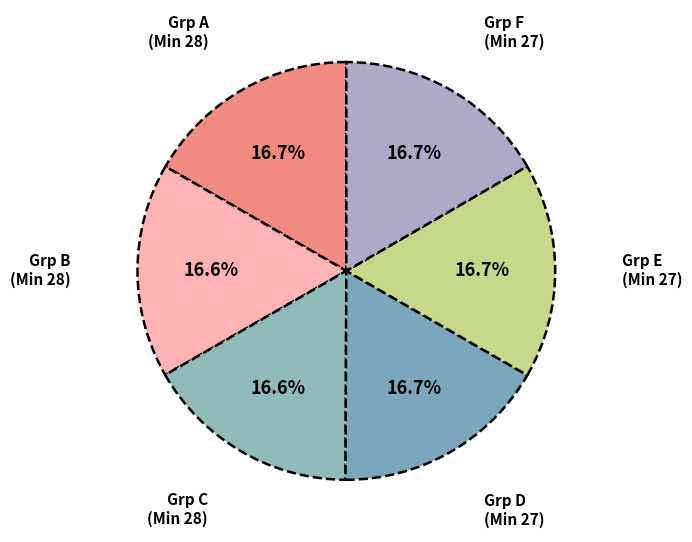

Is there any slice that represents more than half of the pie?

No